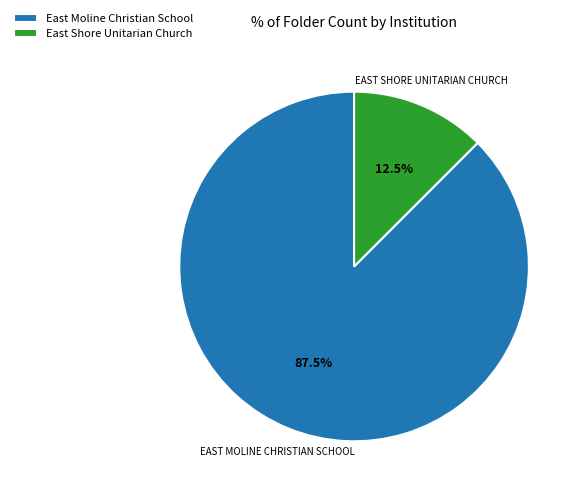

Rank the categories by value from highest to lowest.

East Moline Christian School, East Shore Unitarian Church